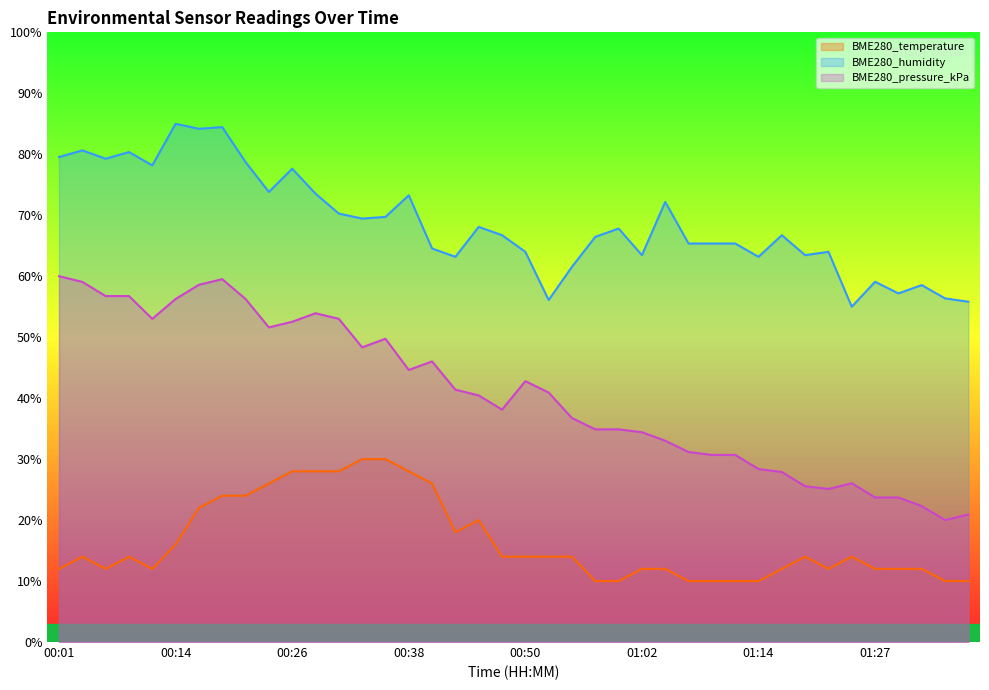

How many data points in BME280_pressure_kPa are less than 40?

19